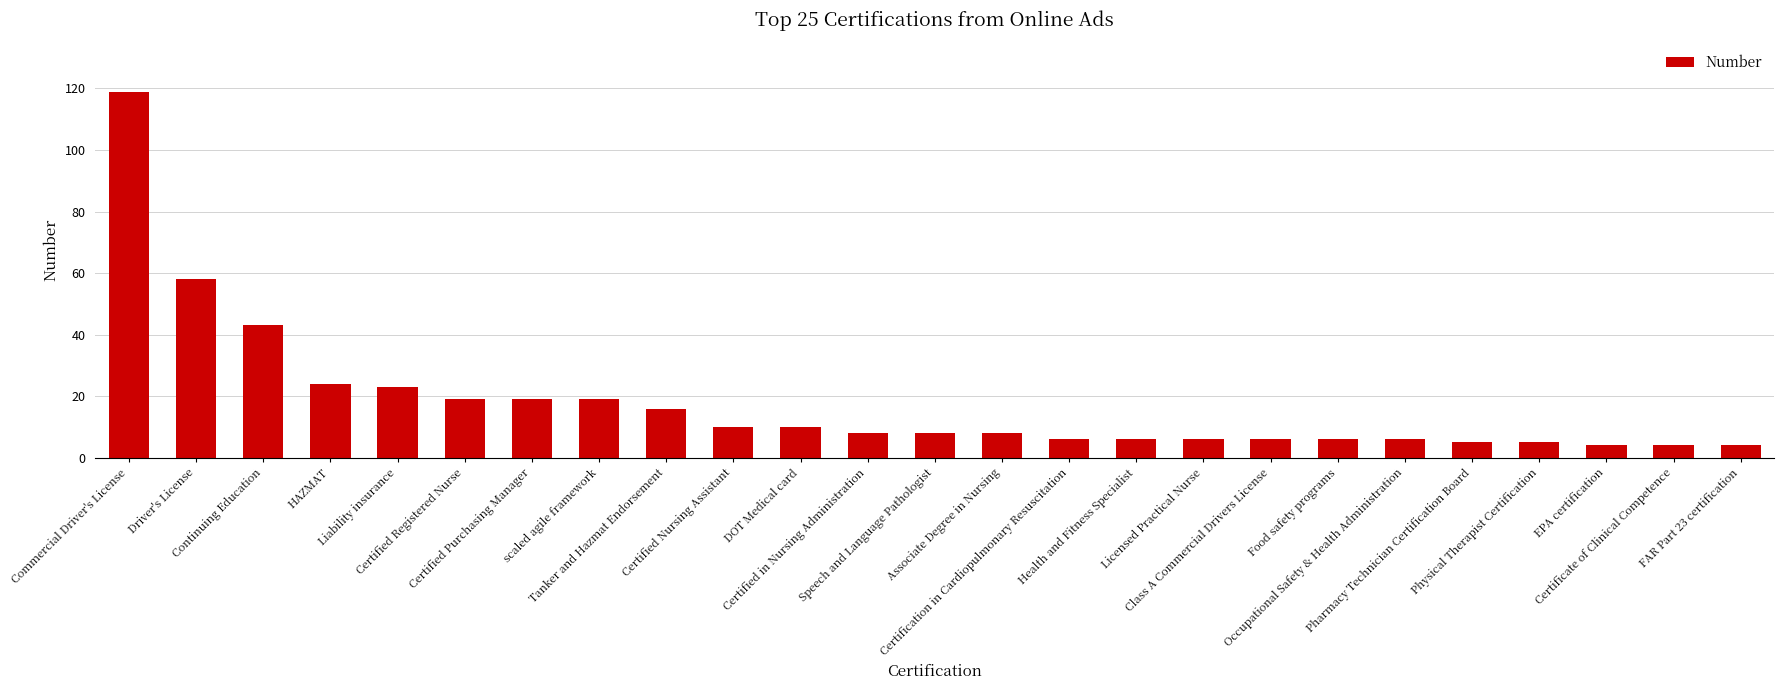

Which label corresponds to the largest value in the chart?

Commercial Driver's License